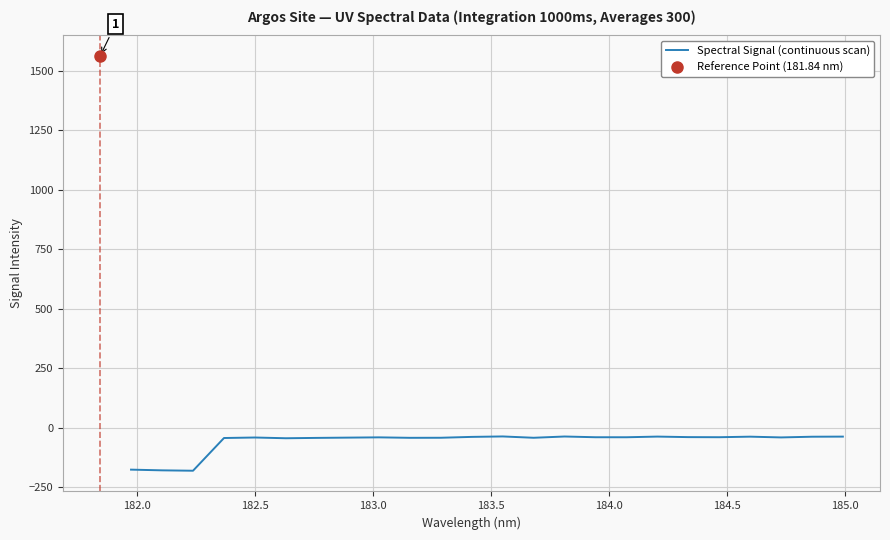

Does the chart display data point markers on the line(s)?

No